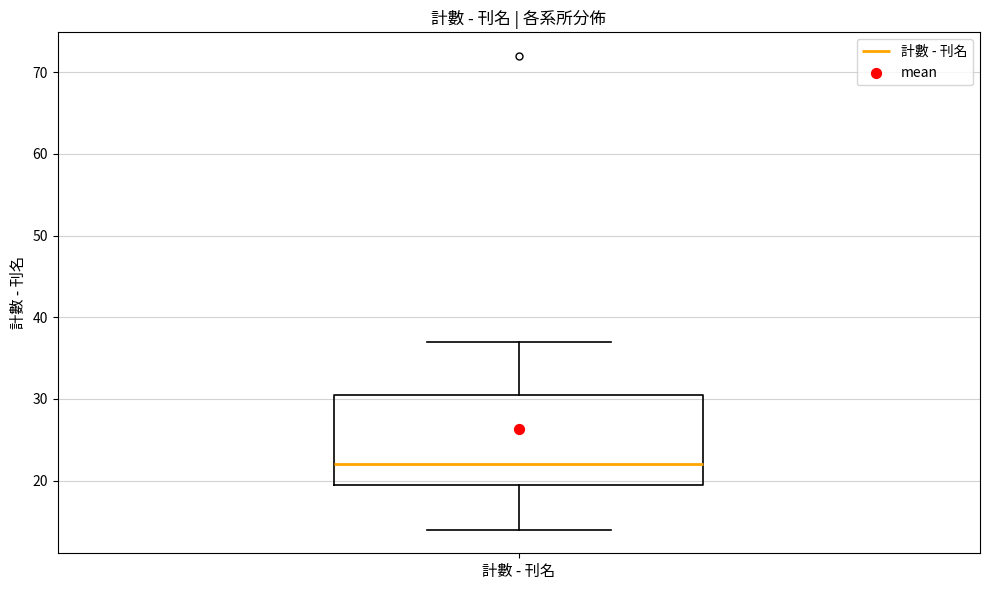

Read this box plot against the y-axis: the position of the median line, the range covered by the box, and the ends of both whiskers. The values are not printed on the chart, so give them approximately, as read against the axis.

median 22, box 20 to 31, whiskers 14 to 37